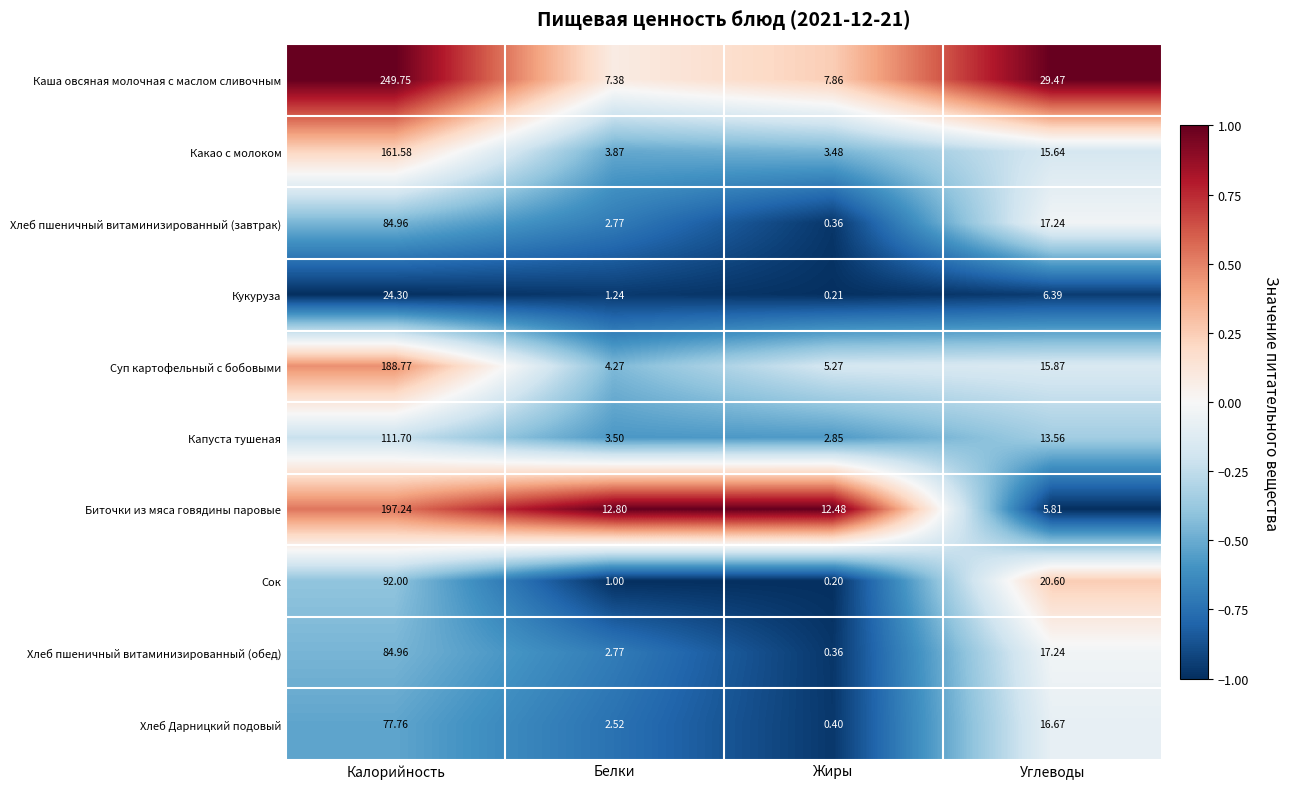

Which series has the widest spread of values?

Каша овсяная молочная с маслом сливочным